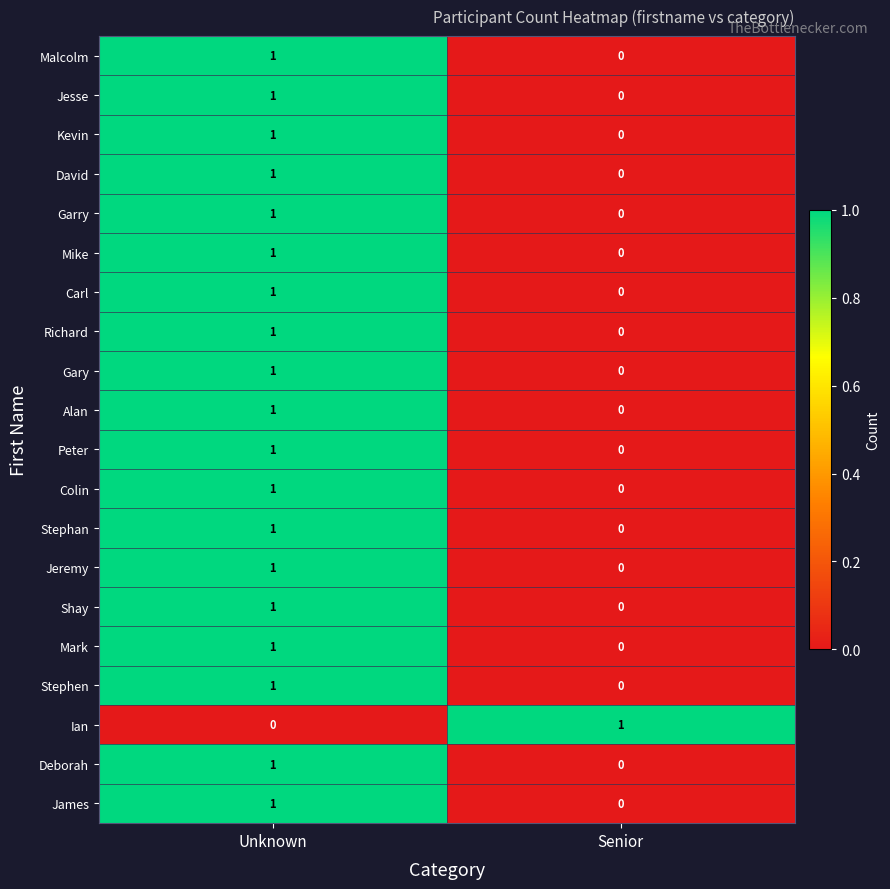

At which category is the sum across all series the highest?

Unknown